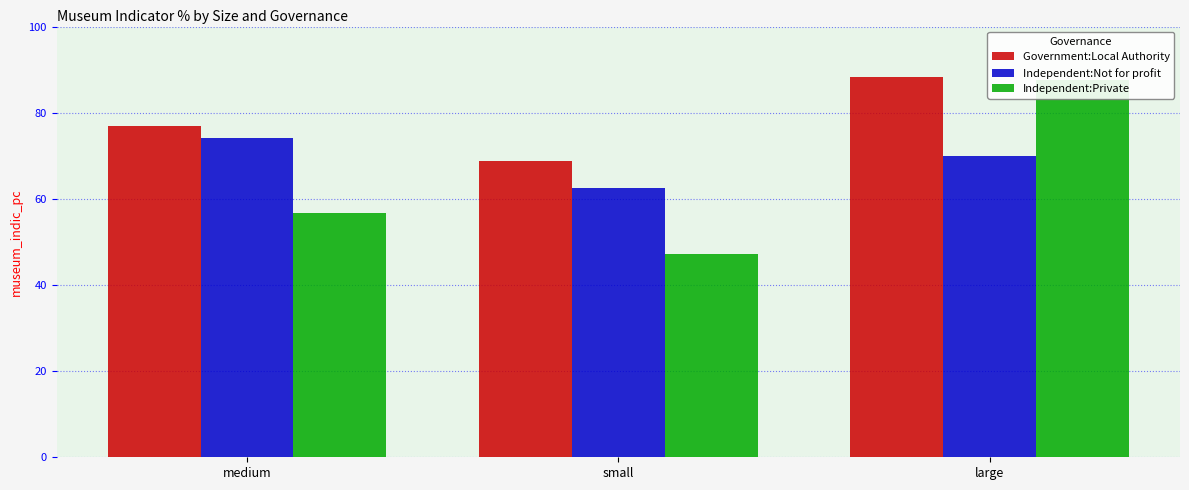

Reading left to right, what are all the values shown in this chart?

Government:Local Authority: medium=76.9	small=68.9	large=88.3
Independent:Not for profit: medium=74.2	small=62.6	large=69.9
Independent:Private: medium=56.8	small=47.2	large=87.5